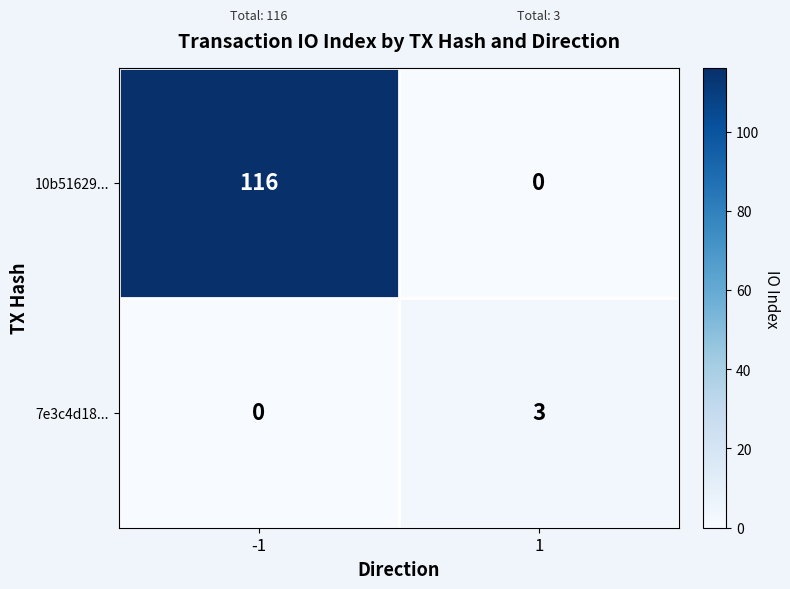

Rank the series by their average value, from highest to lowest.

10b51629..., 7e3c4d18...